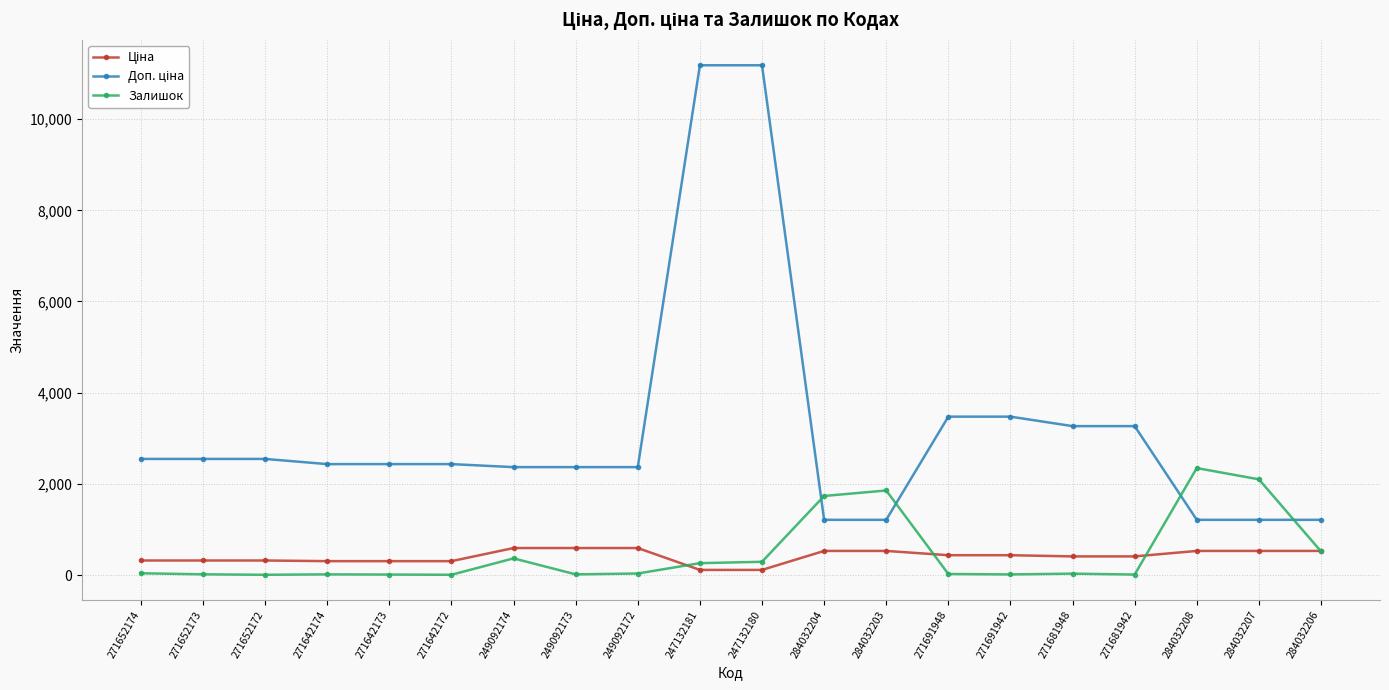

What value does the Залишок series have at 271681948?

30.0